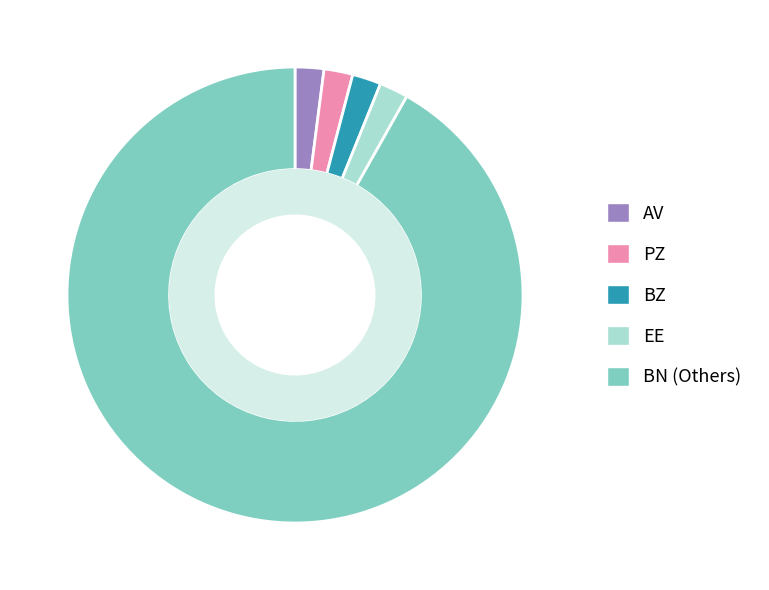

How many slices are in this pie chart?

5